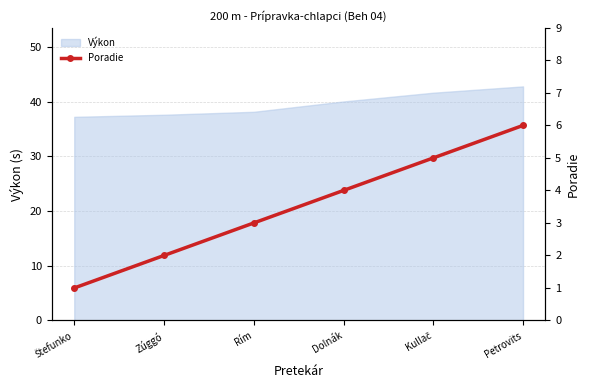

Which category has the lowest value across all series?

Štefunko